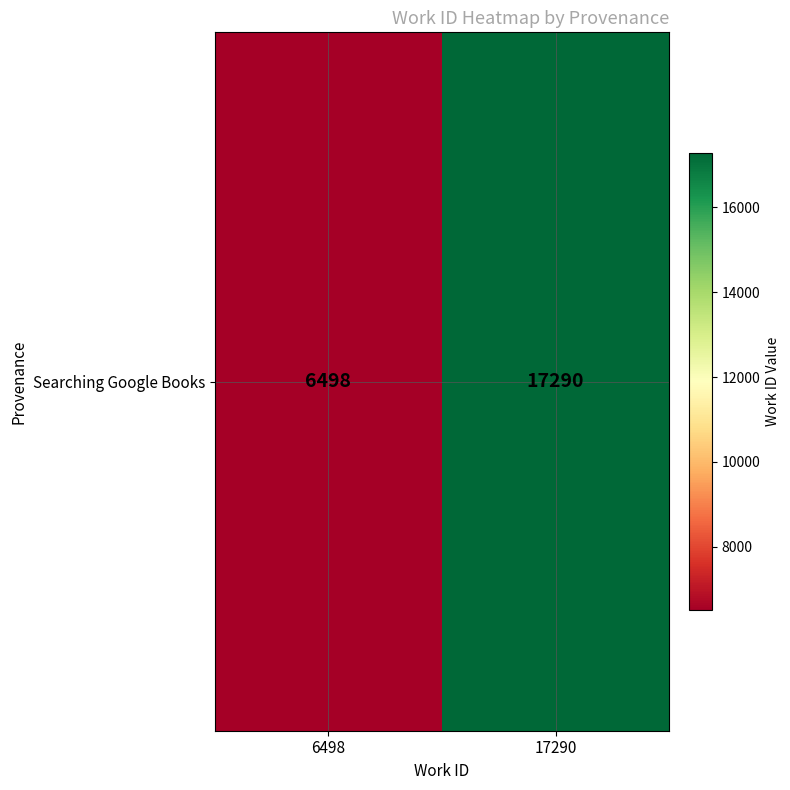

What is the sum of all values?

23788